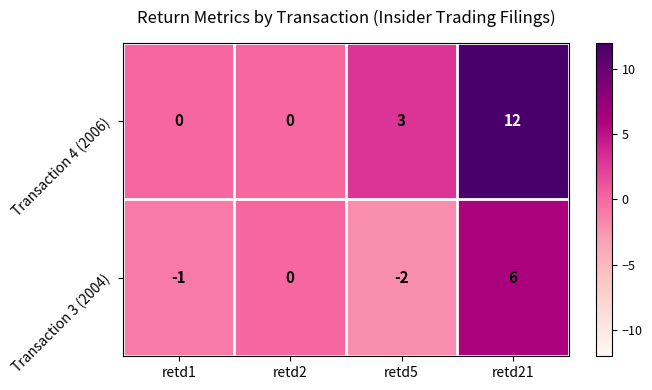

At which category is the sum across all series the highest?

retd21